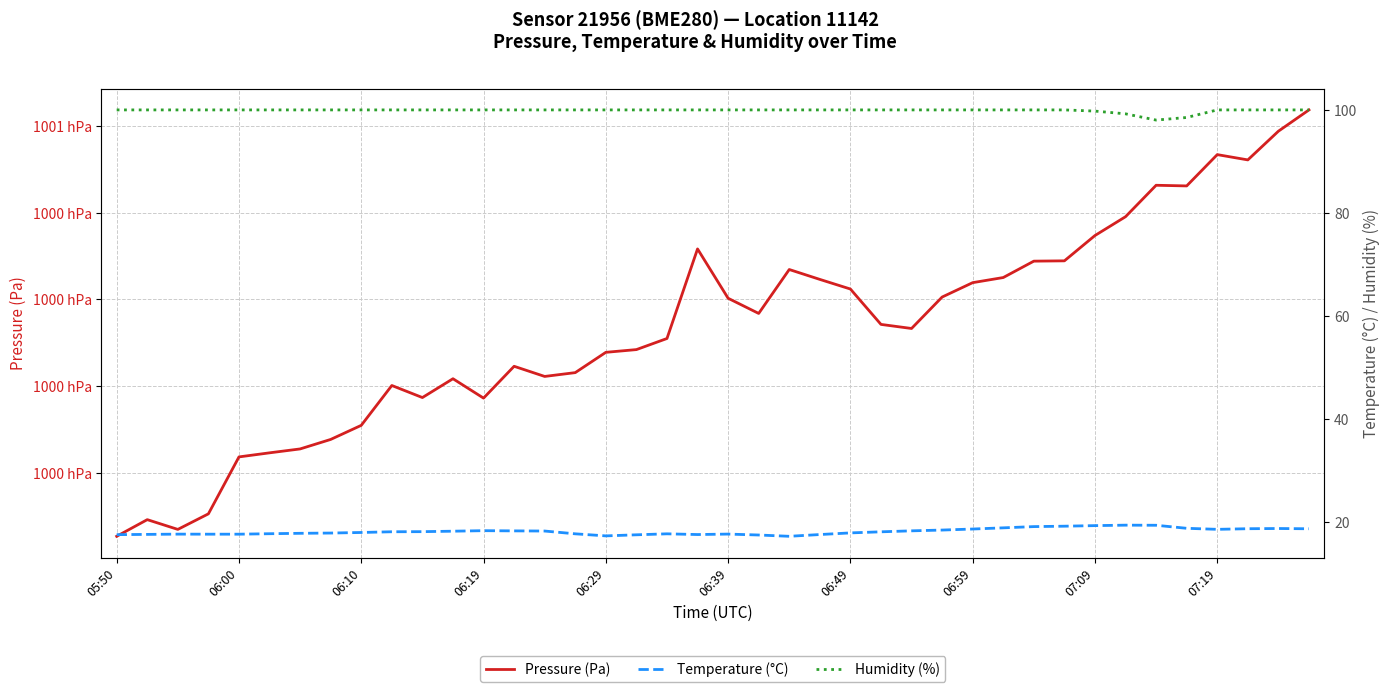

At which category does Humidity (%) reach its first local valley?

34